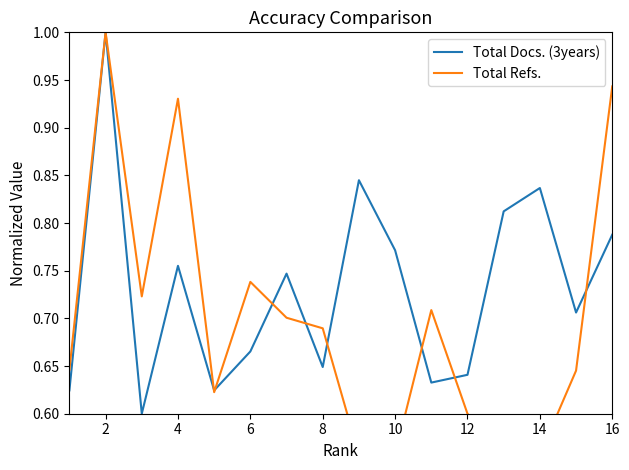

How many times do Total Docs. (3years) and Total Refs. cross each other?

8